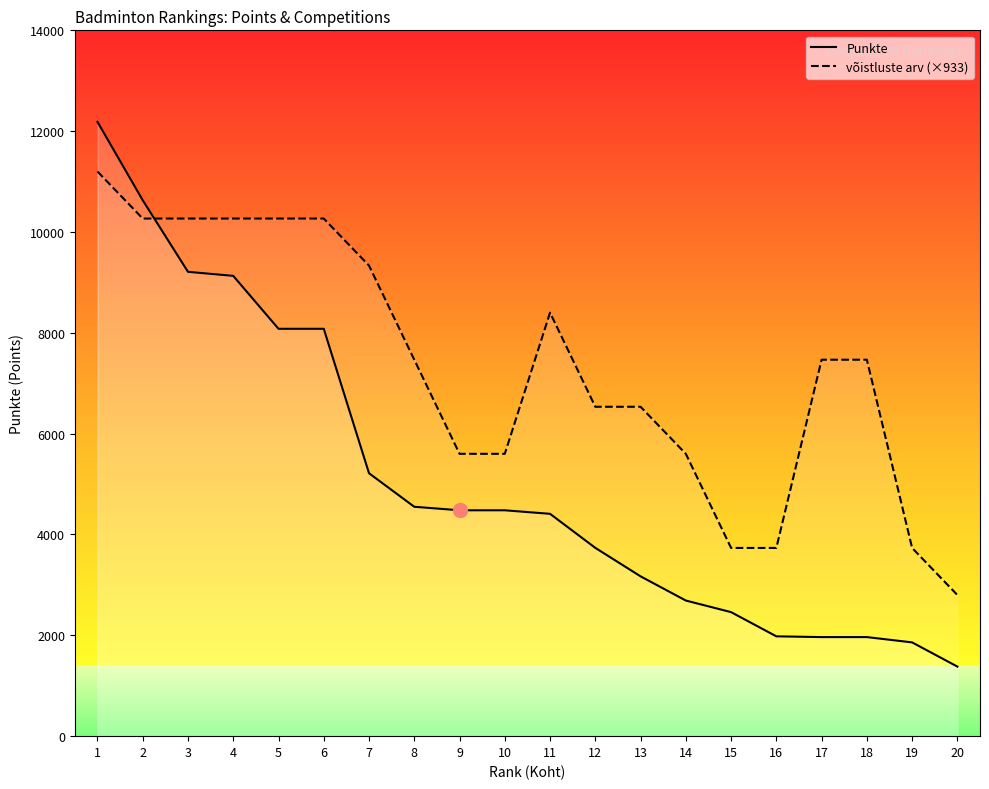

Between 2 and 20, which series saw the biggest shift?

Punkte